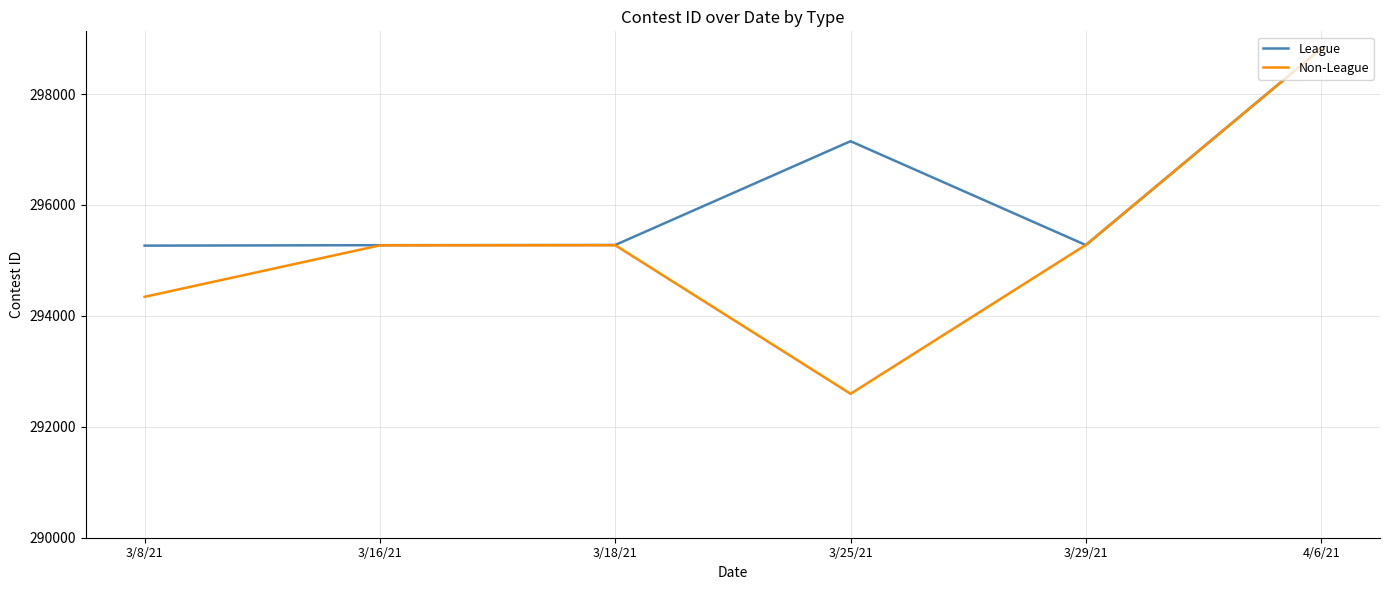

What is the spread (max minus min) of values at 3/25/21?

4555